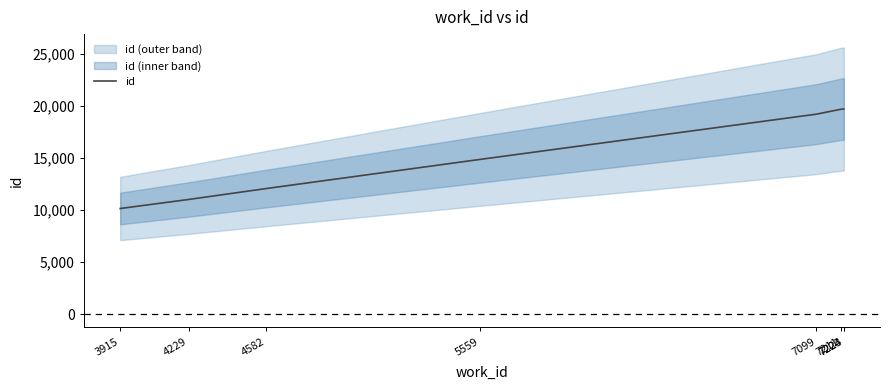

Does the chart have visible grid lines?

No